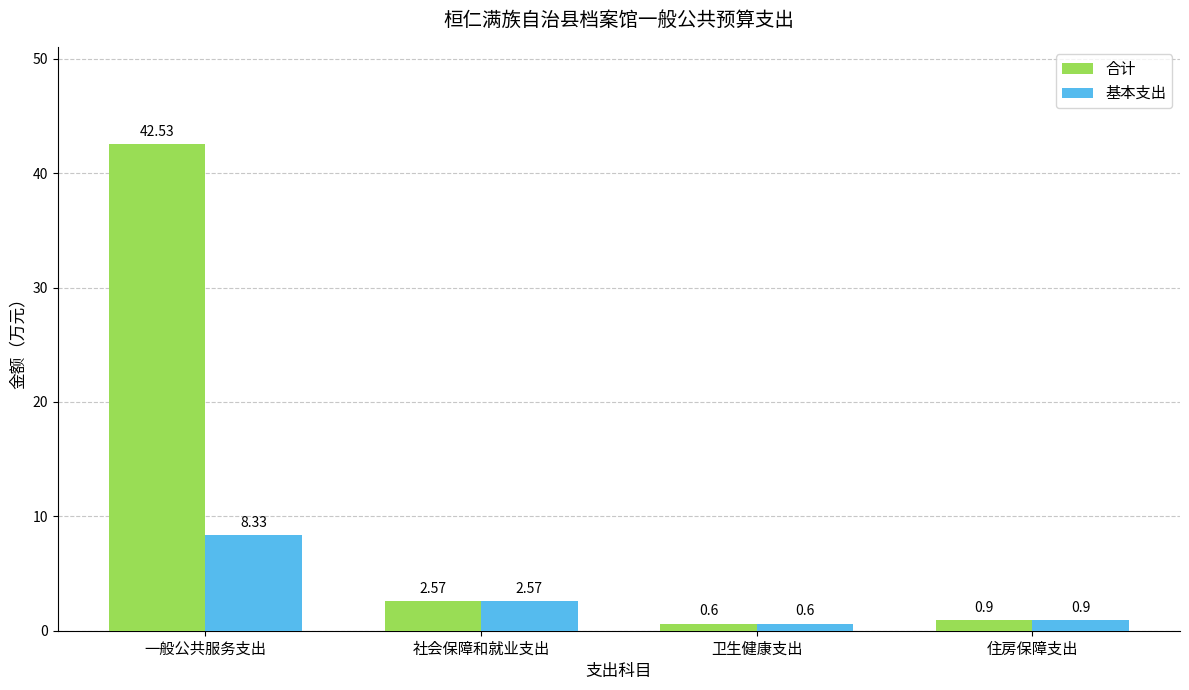

Are the bars grouped side by side (vs. stacked)?

Yes